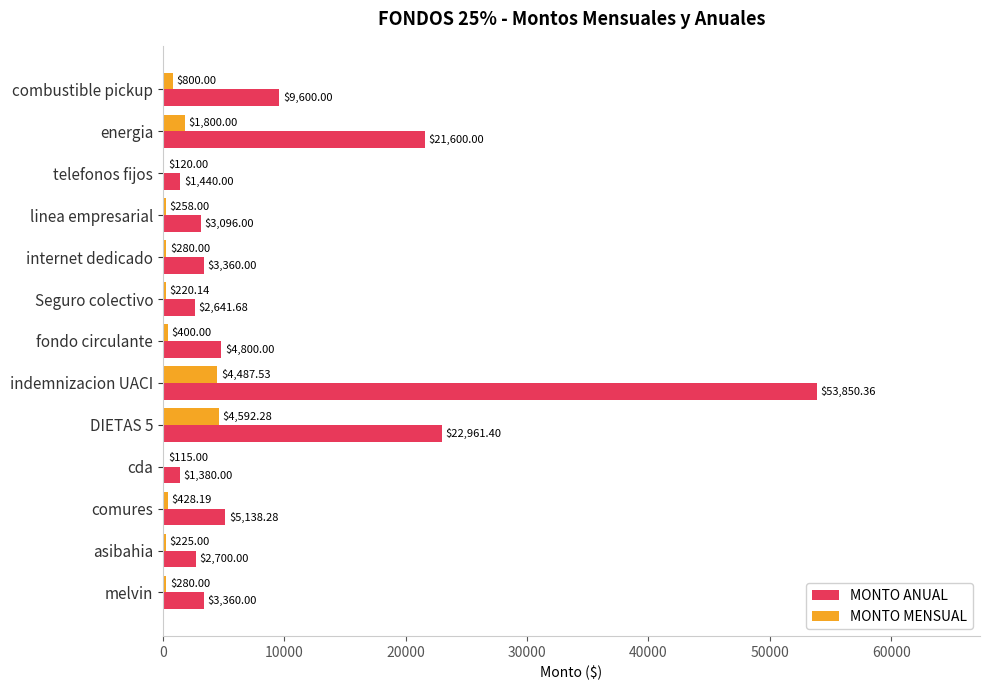

Where is MONTO MENSUAL nearest to the value 2353?

energia